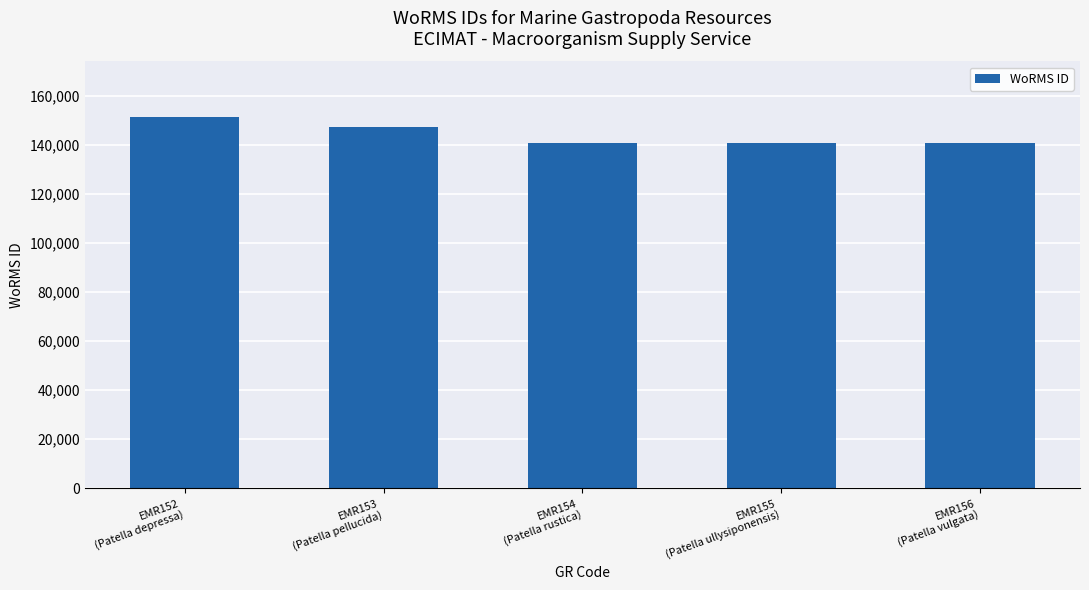

What is the average value?

144177